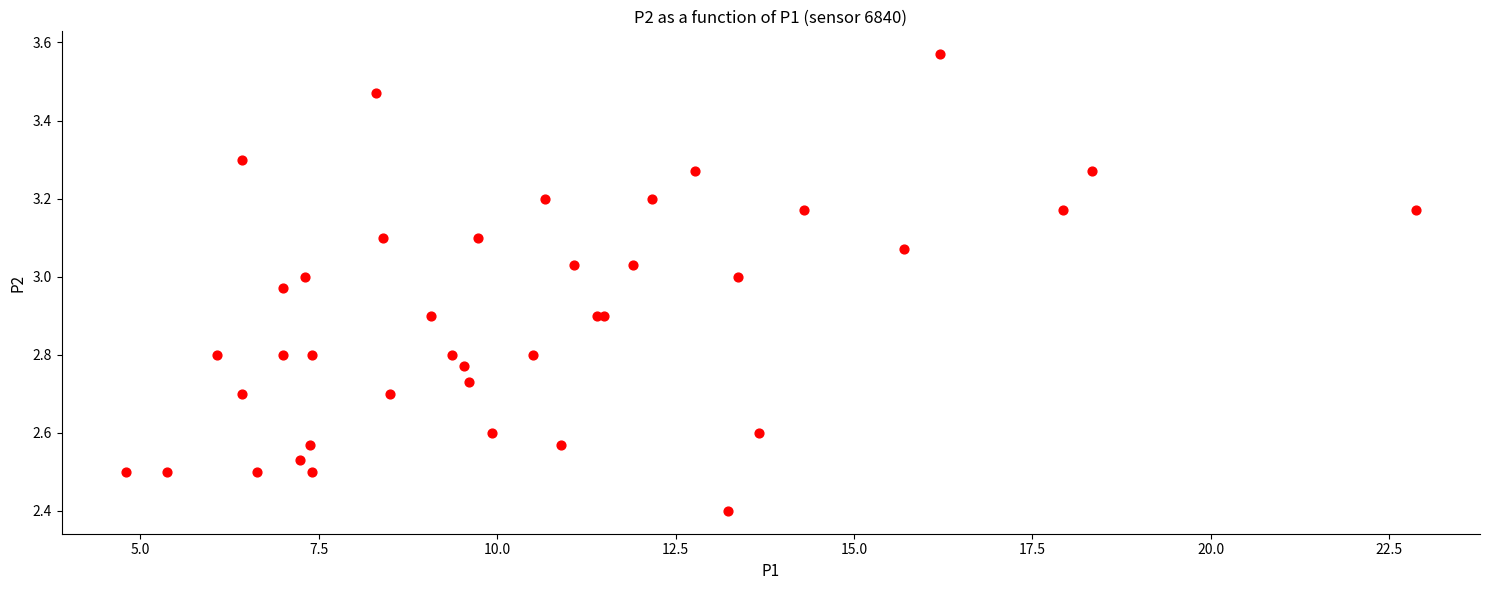

What Y value in the scatter plot is closest to 2?

2.4